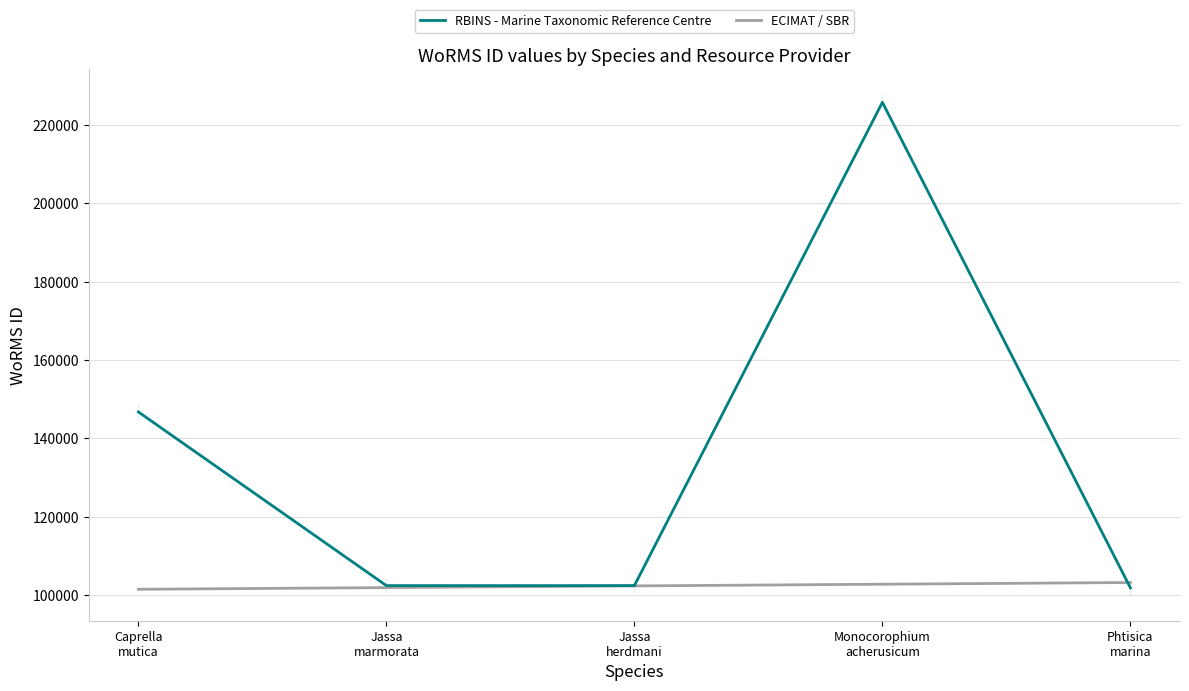

Reading left to right, what are all the values shown in this chart?

146768	102433	102432	225814	101864